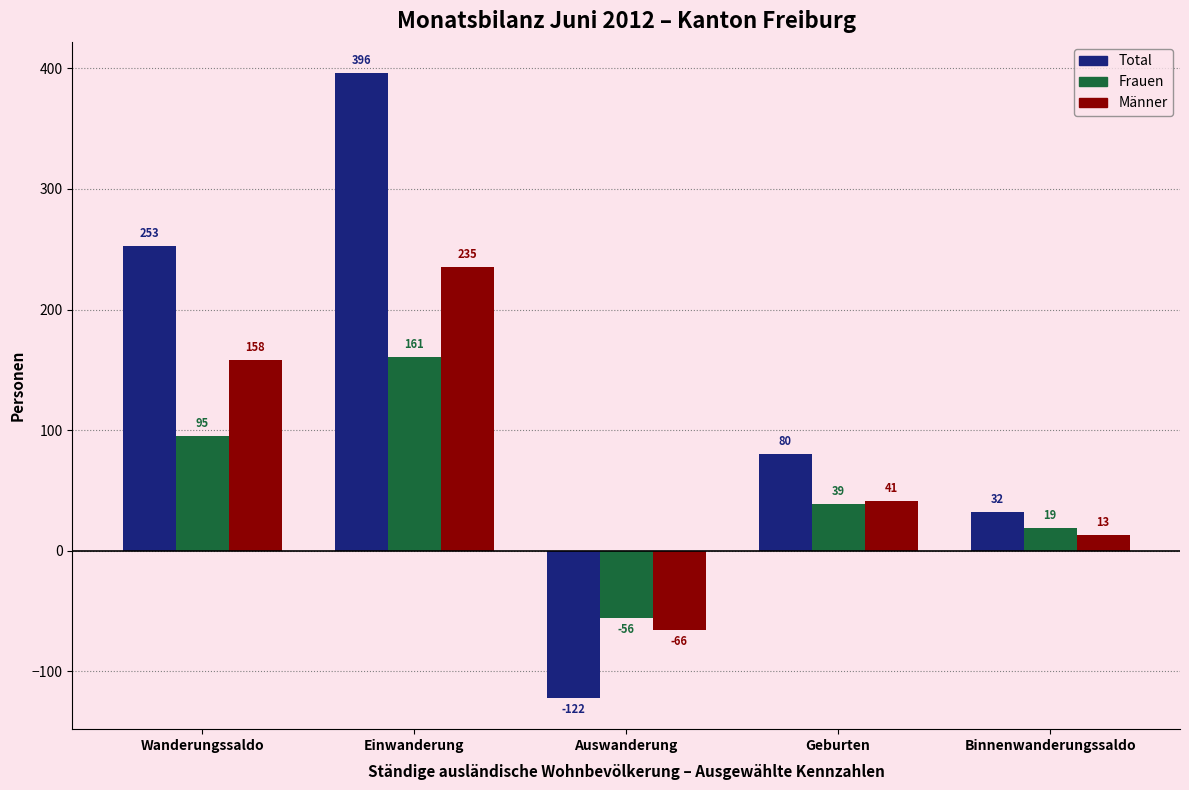

How many values in the Männer series are below 41?

2